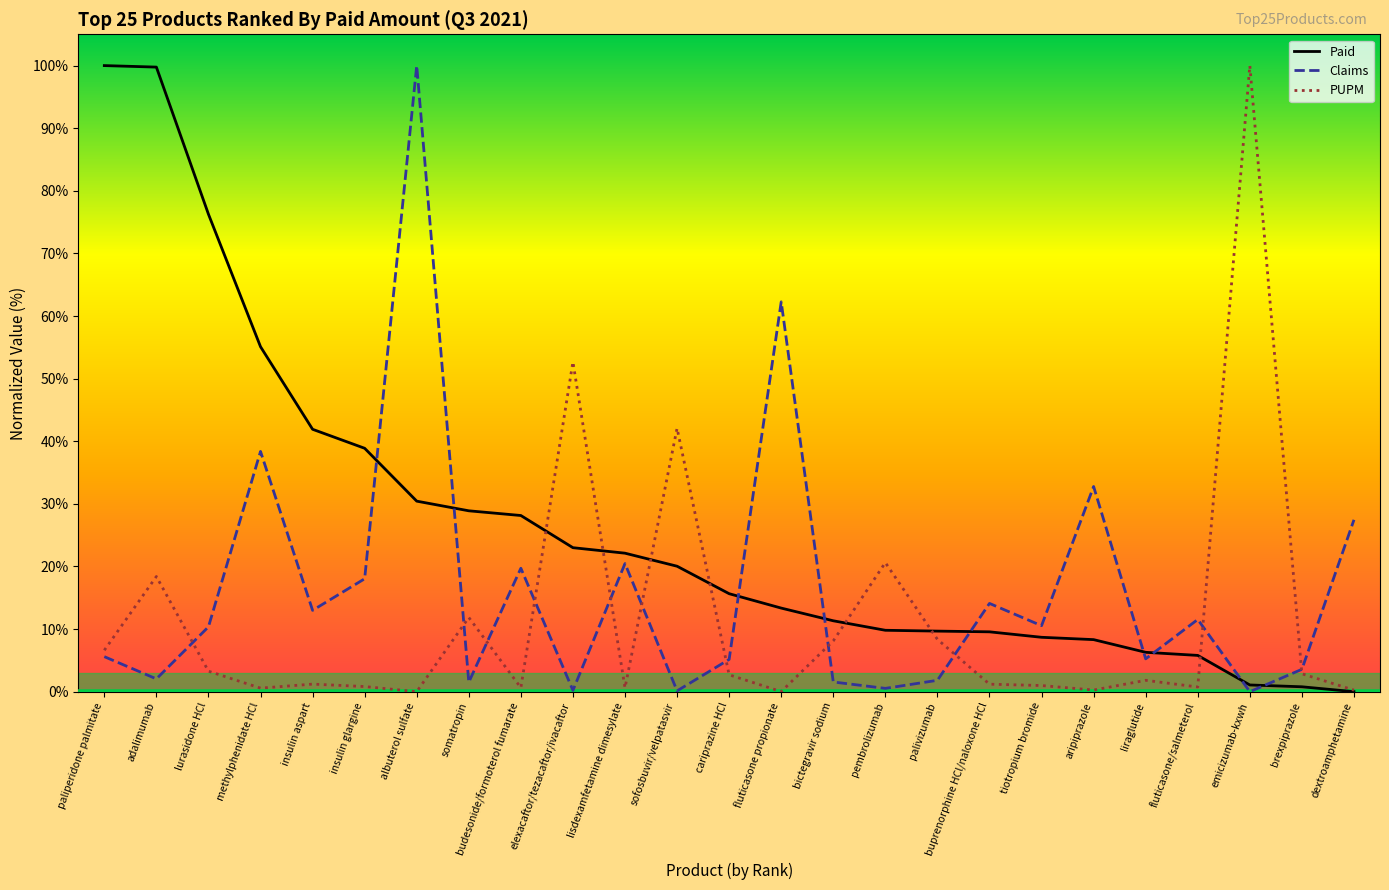

How many times do PUPM and Claims cross each other?

11